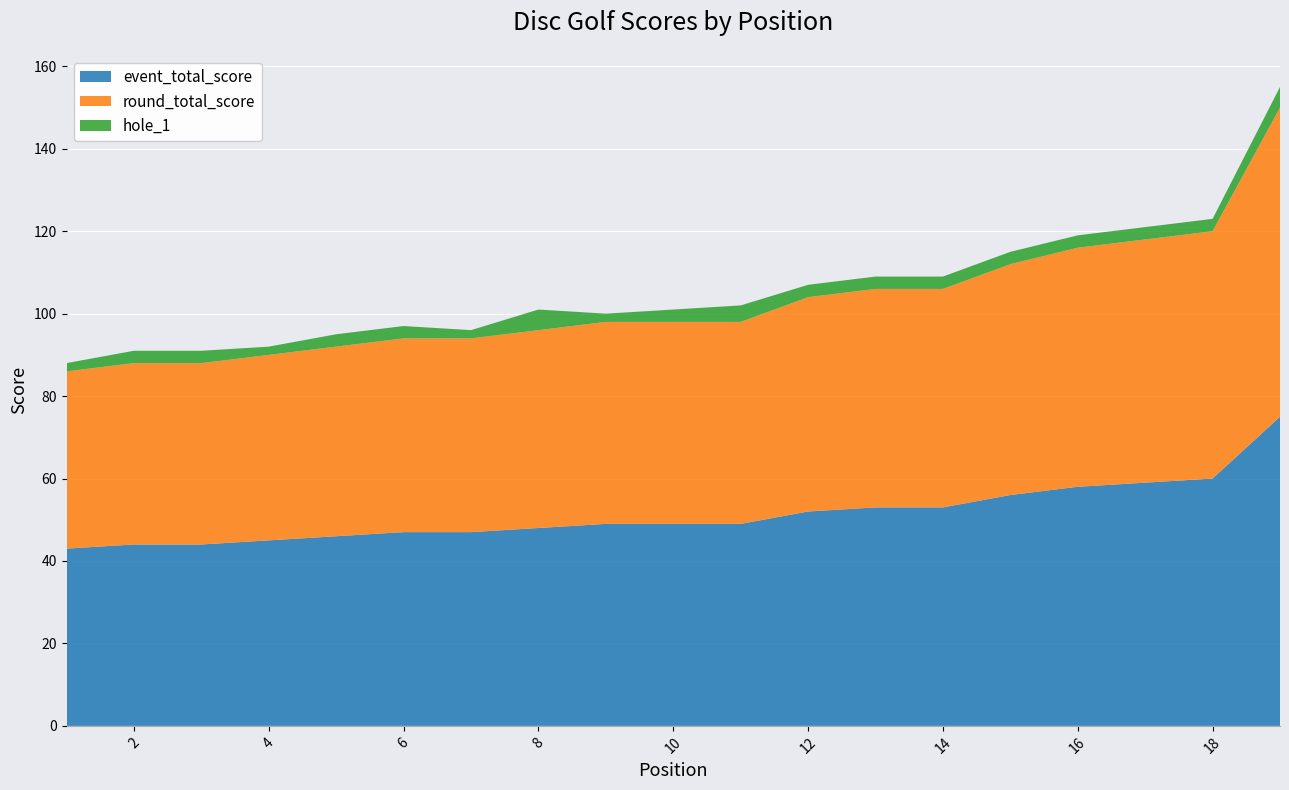

Reading left to right, what are all the values shown in this chart?

event_total_score: 1=43	2=44	3=44	4=45	5=46	6=47	7=47	8=48	9=49	10=49	11=49	12=52	13=53	14=53	15=56	16=58	17=59	18=60	19=75
round_total_score: 1=43	2=44	3=44	4=45	5=46	6=47	7=47	8=48	9=49	10=49	11=49	12=52	13=53	14=53	15=56	16=58	17=59	18=60	19=75
hole_1: 1=2	2=3	3=3	4=2	5=3	6=3	7=2	8=5	9=2	10=3	11=4	12=3	13=3	14=3	15=3	16=3	17=3	18=3	19=5